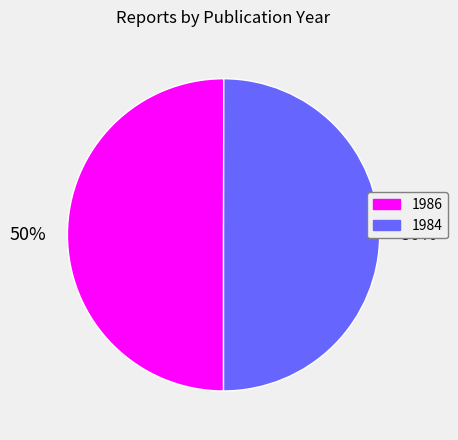

Combined, do 1986 and 1984 account for over 50%?

Yes